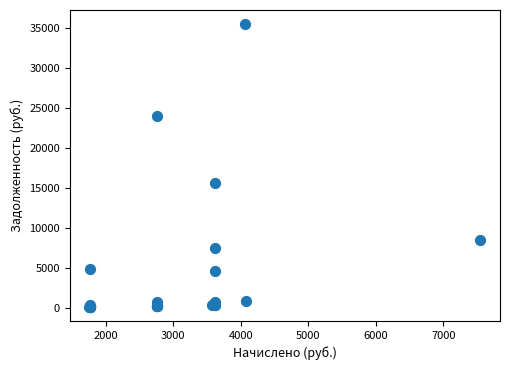

What Y value in the scatter plot is closest to 17815?

15635.1